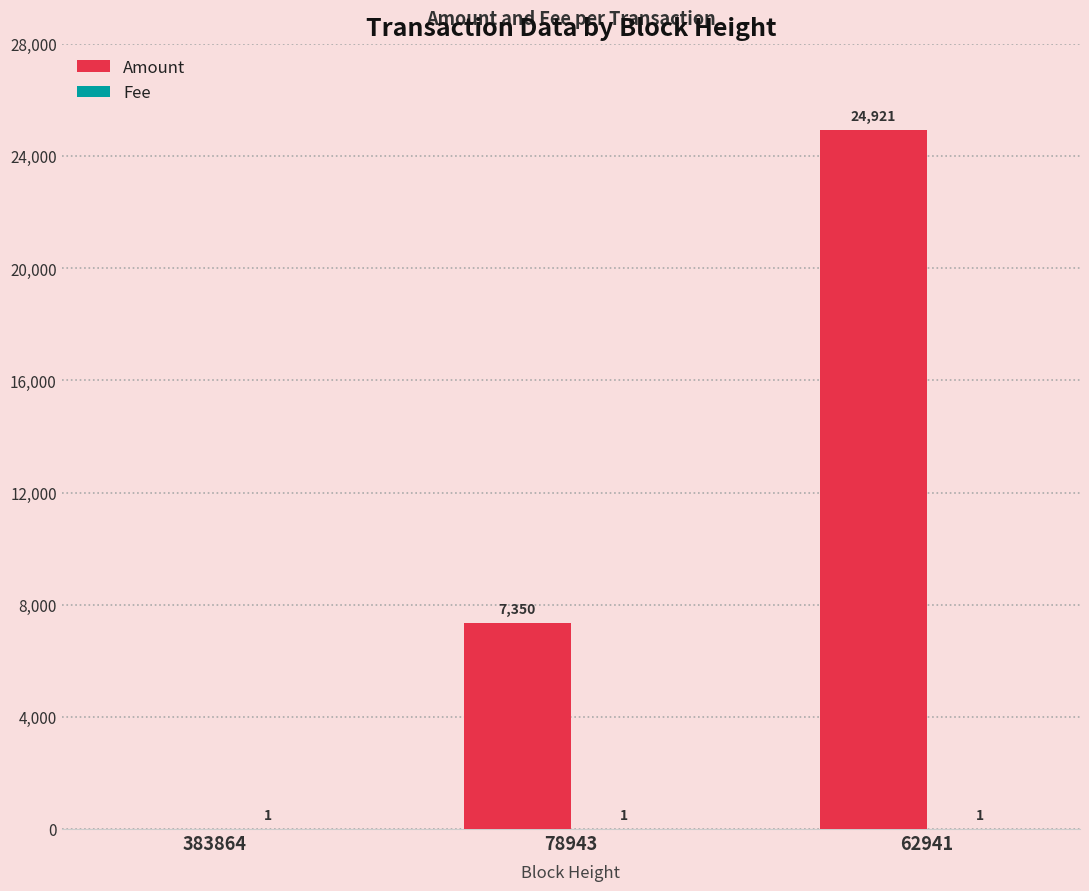

Is it true that Amount equals 14572 at 62941?

False